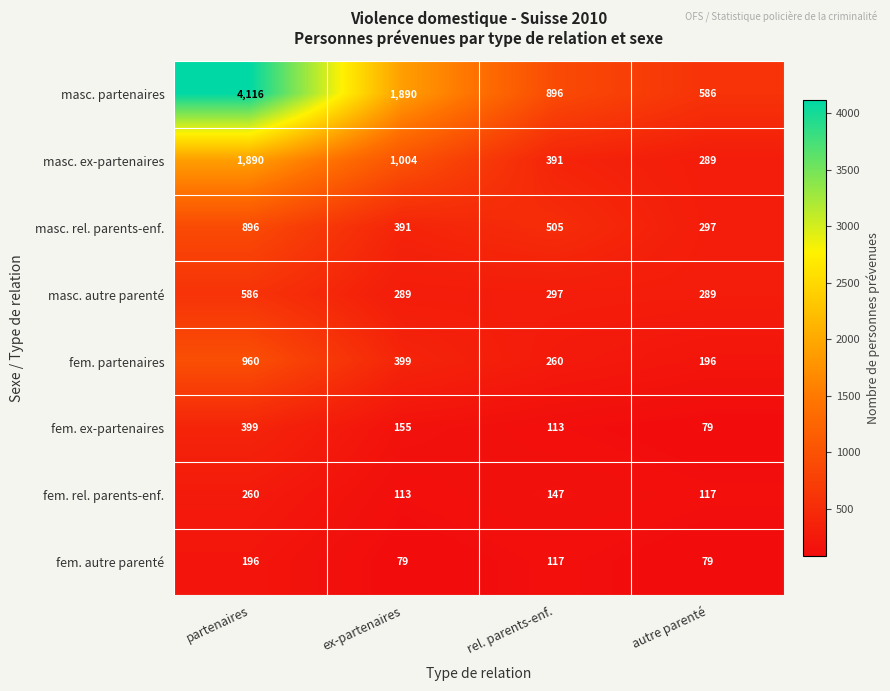

Which series has the largest range (max minus min)?

masc. partenaires